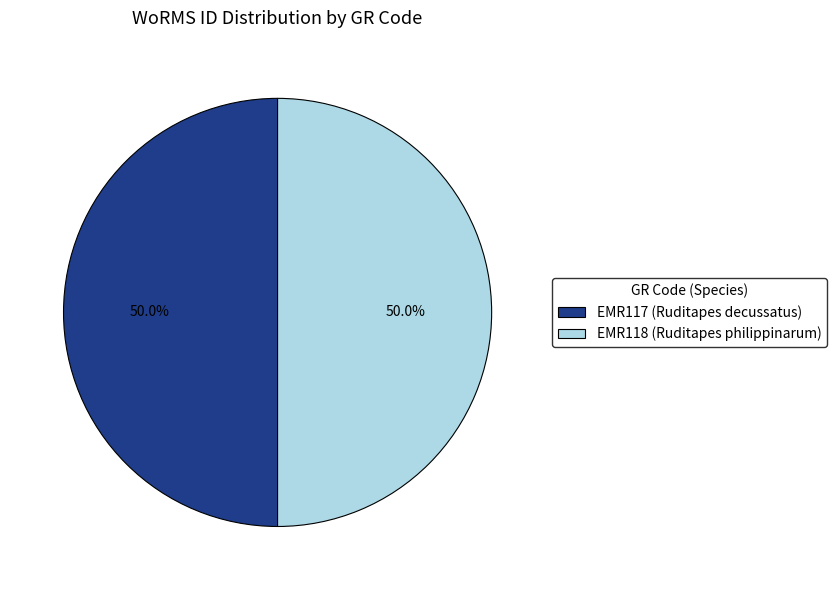

Do EMR117 (Ruditapes decussatus) and EMR118 (Ruditapes philippinarum) together represent more than half of the pie?

Yes